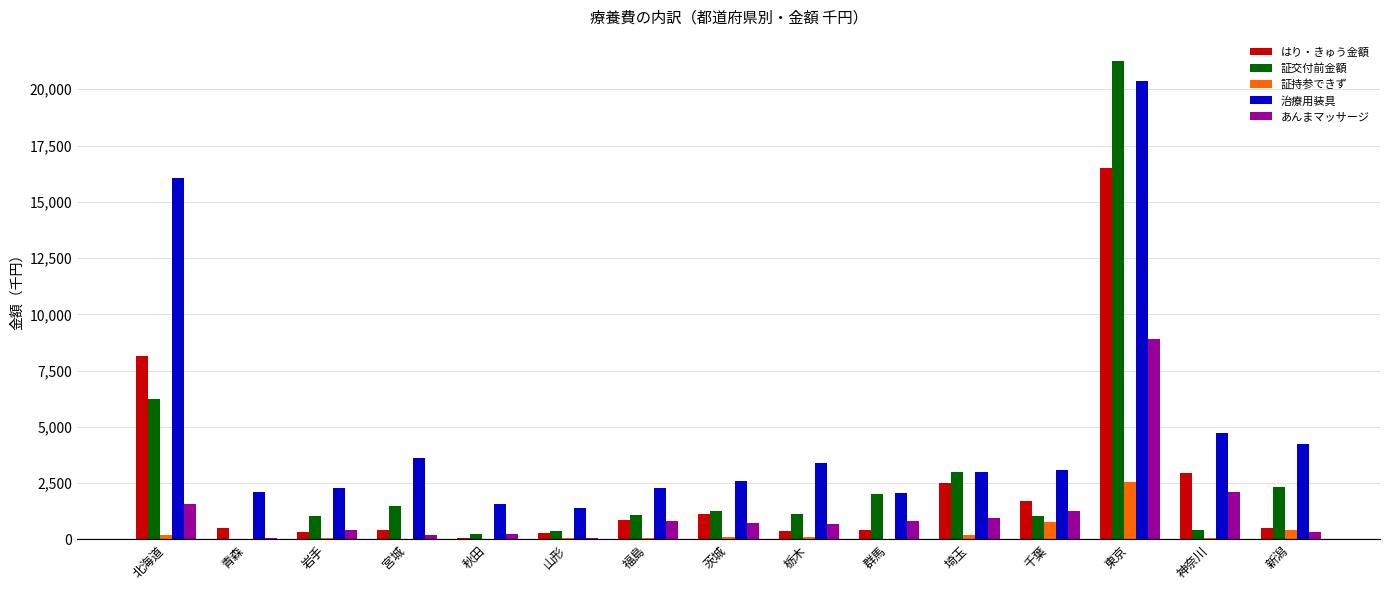

At which label is あんまマッサージ closest to 4484?

神奈川